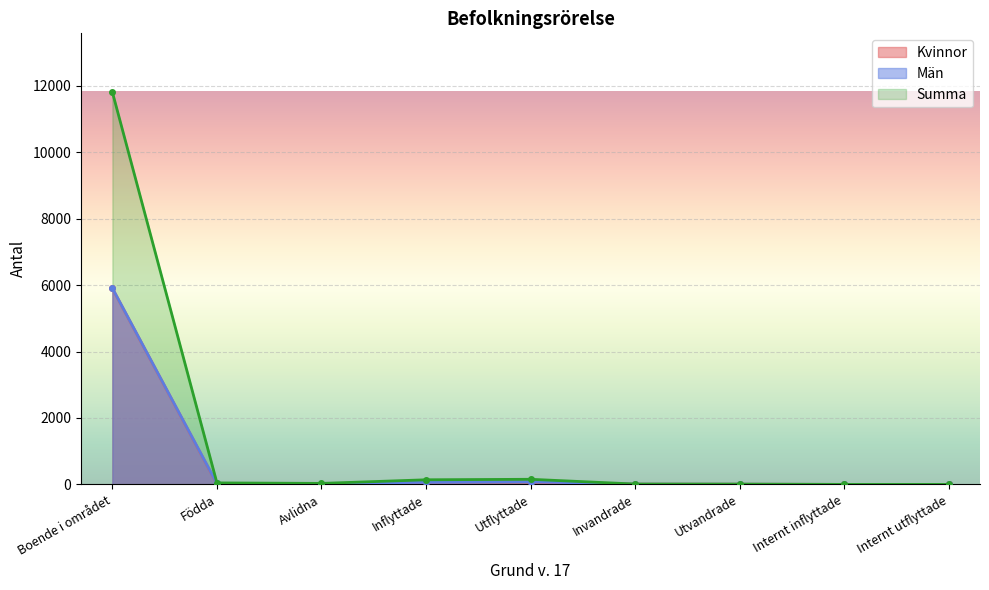

True or false: Summa and Kvinnor intersect in this chart.

False